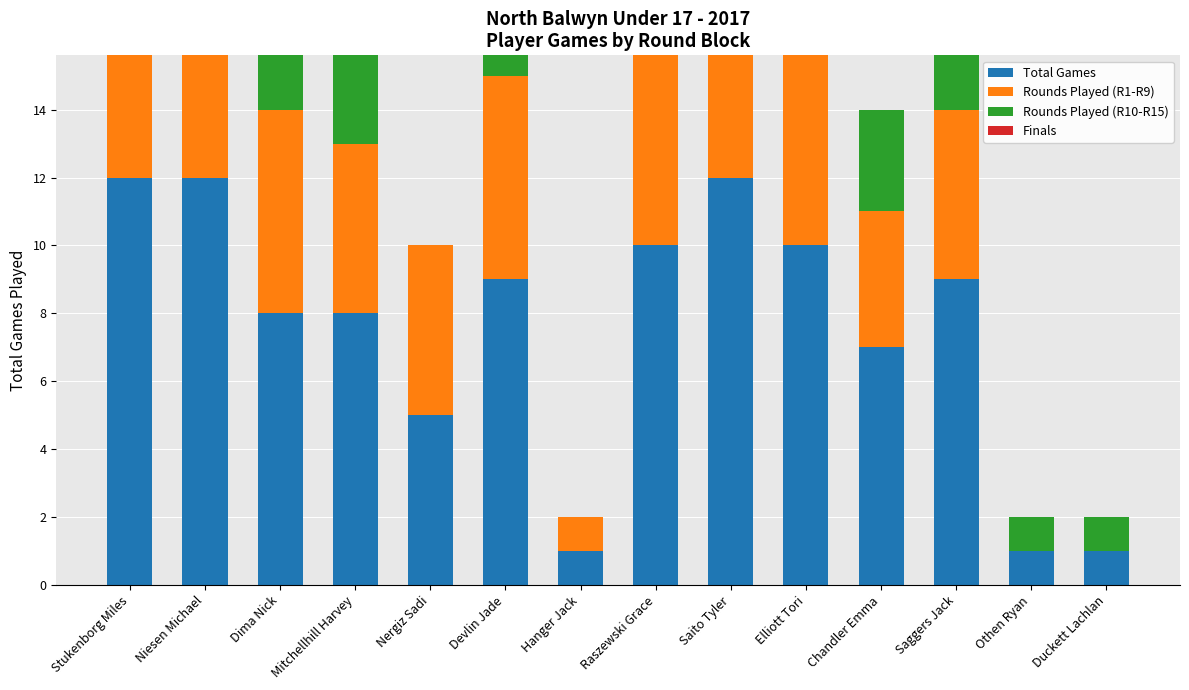

Which series has the largest range (max minus min)?

Total Games